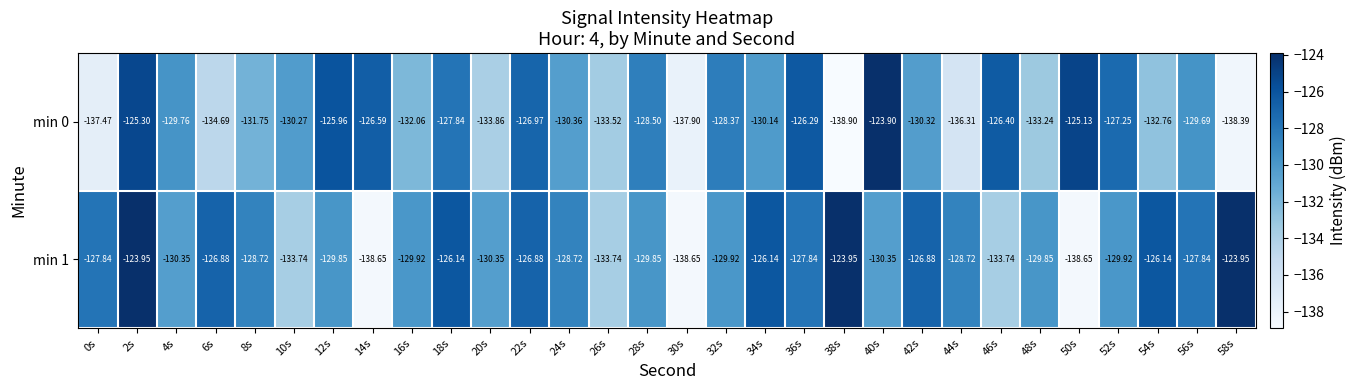

Which category has the highest value across all series?

40s